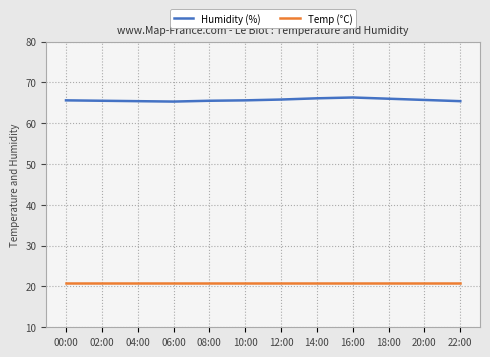

What are all the series names shown in the legend?

Humidity (%), Temp (°C)